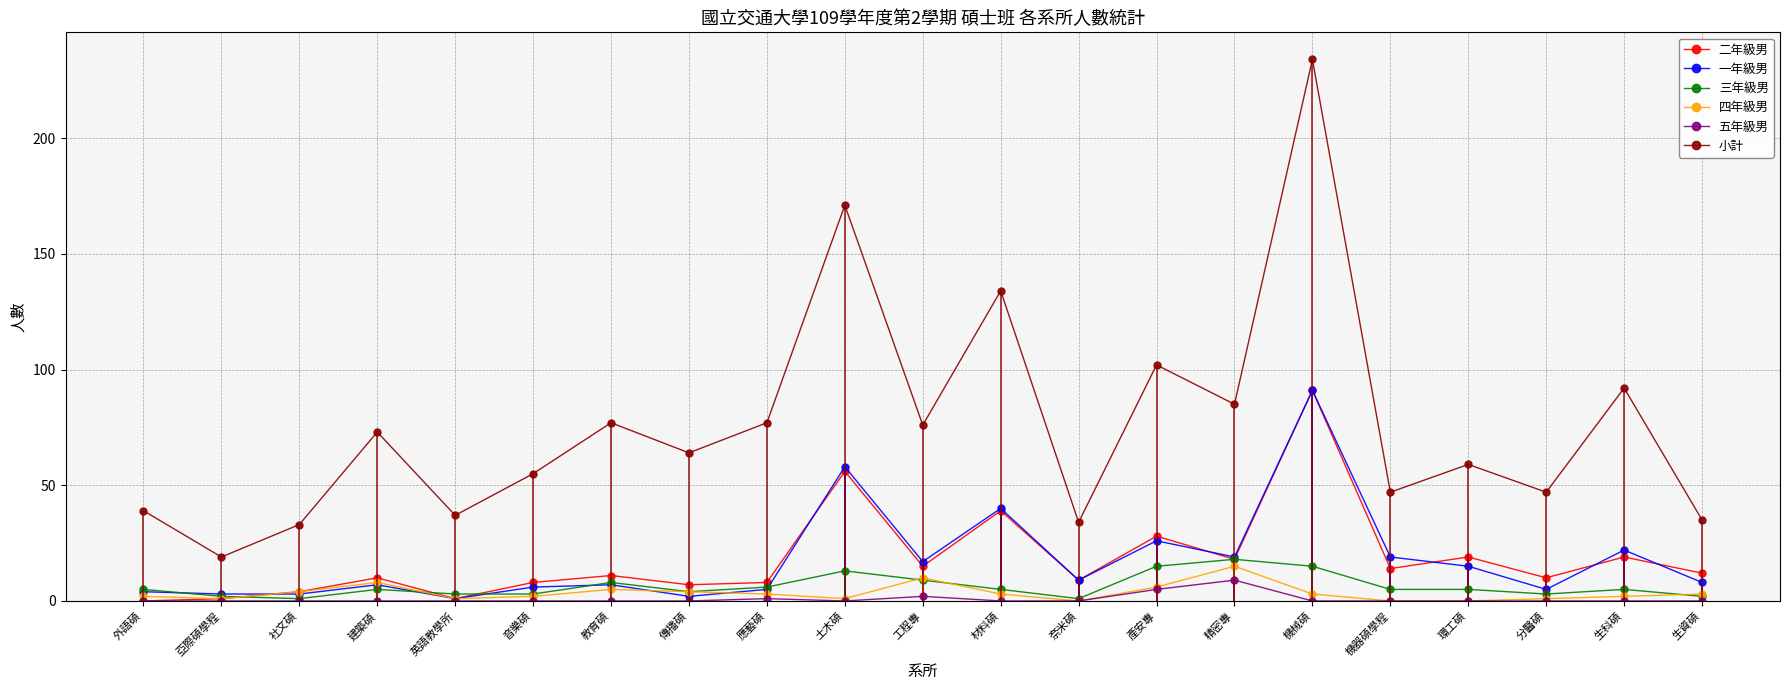

Reading right to left, extract all data points from this chart.

二年級男: 生資碩=12	生科碩=19	分醫碩=10	環工碩=19	機器碩學程=14	機械碩=91	精密專=18	產安專=28	奈米碩=9	材料碩=39	工程專=15	土木碩=56	應藝碩=8	傳播碩=7	教育碩=11	音樂碩=8	英語教學所=1	建築碩=10	社文碩=4	亞際碩學程=1	外語碩=0
一年級男: 生資碩=8	生科碩=22	分醫碩=5	環工碩=15	機器碩學程=19	機械碩=91	精密專=19	產安專=26	奈米碩=9	材料碩=40	工程專=17	土木碩=58	應藝碩=5	傳播碩=2	教育碩=7	音樂碩=6	英語教學所=1	建築碩=7	社文碩=3	亞際碩學程=3	外語碩=4
三年級男: 生資碩=2	生科碩=5	分醫碩=3	環工碩=5	機器碩學程=5	機械碩=15	精密專=18	產安專=15	奈米碩=1	材料碩=5	工程專=9	土木碩=13	應藝碩=6	傳播碩=4	教育碩=8	音樂碩=3	英語教學所=3	建築碩=5	社文碩=1	亞際碩學程=2	外語碩=5
四年級男: 生資碩=3	生科碩=2	分醫碩=1	環工碩=0	機器碩學程=0	機械碩=3	精密專=15	產安專=6	奈米碩=0	材料碩=3	工程專=10	土木碩=1	應藝碩=3	傳播碩=4	教育碩=5	音樂碩=2	英語教學所=1	建築碩=8	社文碩=4	亞際碩學程=1	外語碩=2
五年級男: 生資碩=0	生科碩=0	分醫碩=0	環工碩=0	機器碩學程=0	機械碩=0	精密專=9	產安專=5	奈米碩=0	材料碩=0	工程專=2	土木碩=0	應藝碩=1	傳播碩=0	教育碩=0	音樂碩=0	英語教學所=0	建築碩=0	社文碩=0	亞際碩學程=0	外語碩=0
小計: 生資碩=35	生科碩=92	分醫碩=47	環工碩=59	機器碩學程=47	機械碩=234	精密專=85	產安專=102	奈米碩=34	材料碩=134	工程專=76	土木碩=171	應藝碩=77	傳播碩=64	教育碩=77	音樂碩=55	英語教學所=37	建築碩=73	社文碩=33	亞際碩學程=19	外語碩=39